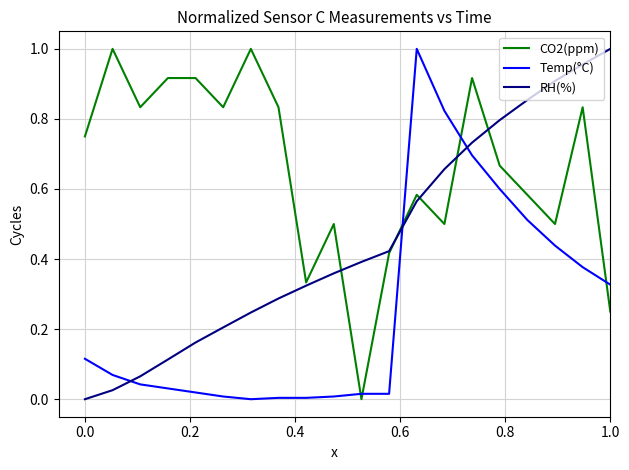

How many values in RH(%) are above zero?

19